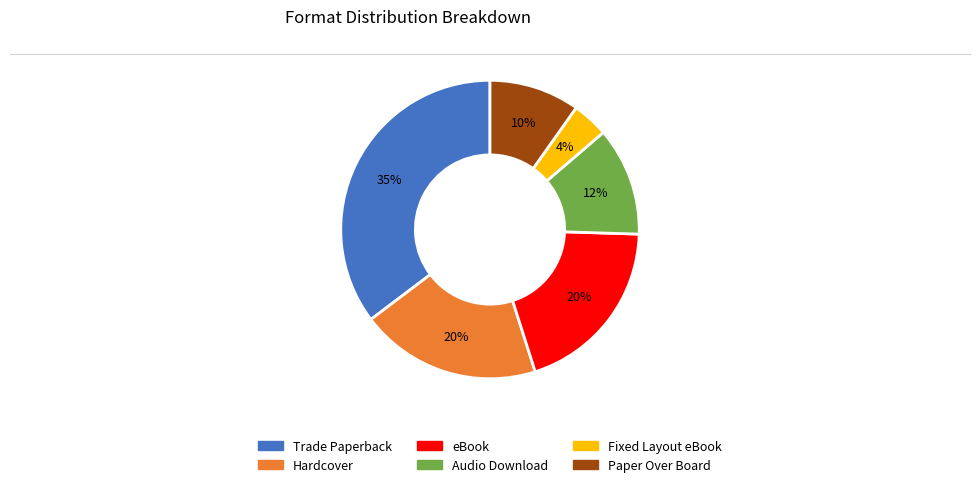

To the nearest percent, what percentage of the pie is Paper Over Board?

10%